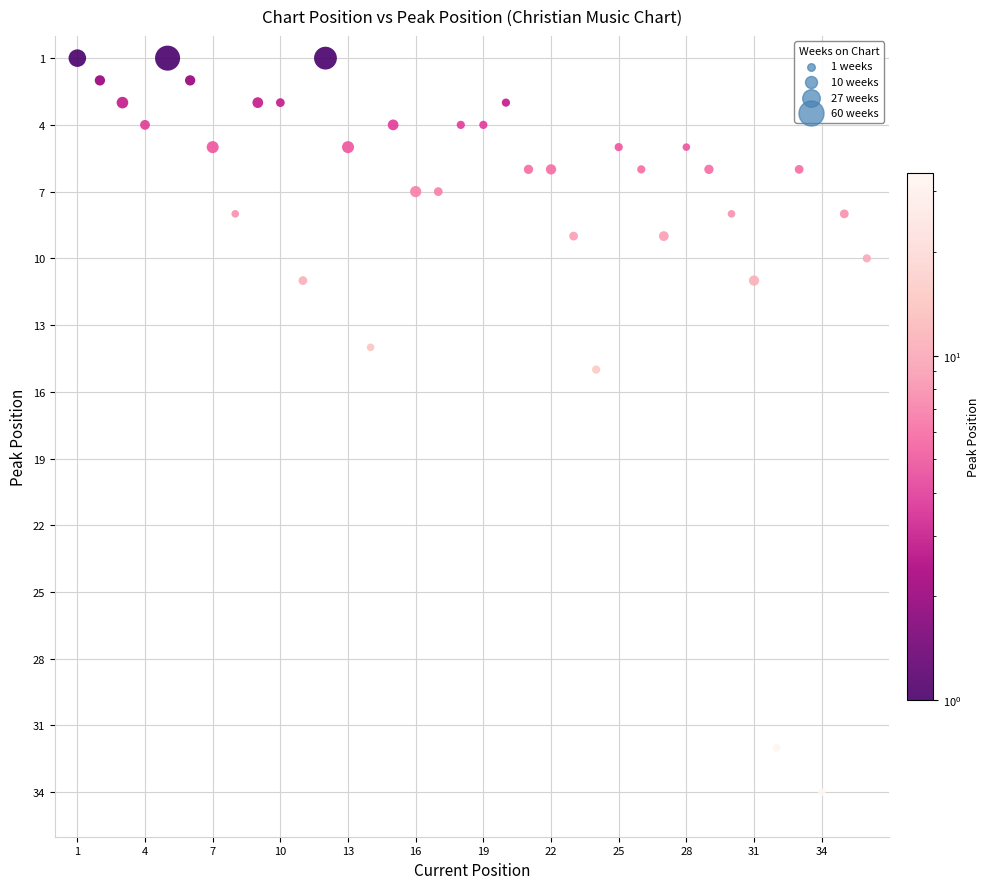

What Y value in the scatter plot is closest to 17?

15